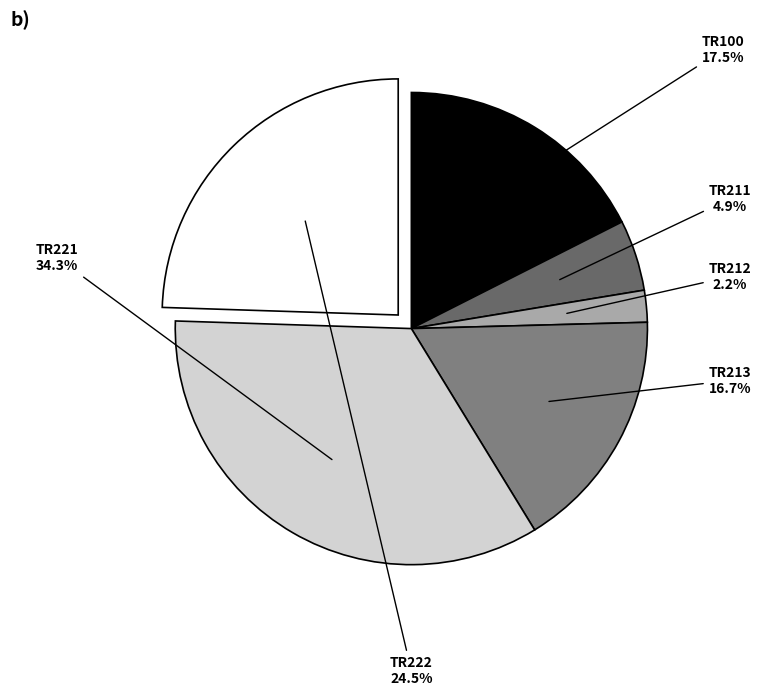

How much of the chart is everything except TR212?

97.8%